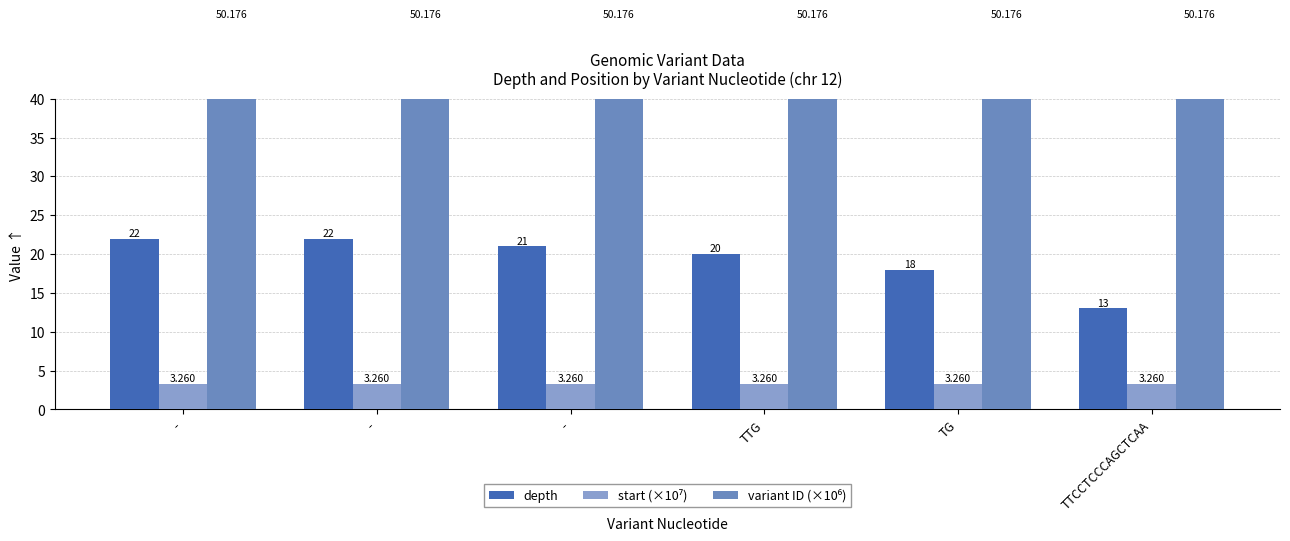

Reading left to right, what are all the values shown in this chart?

depth: 22.0	22.0	21.0	20.0	18.0	13.0
start (×10⁷): 3.3	3.3	3.3	3.3	3.3	3.3
variant ID (×10⁶): 50.2	50.2	50.2	50.2	50.2	50.2